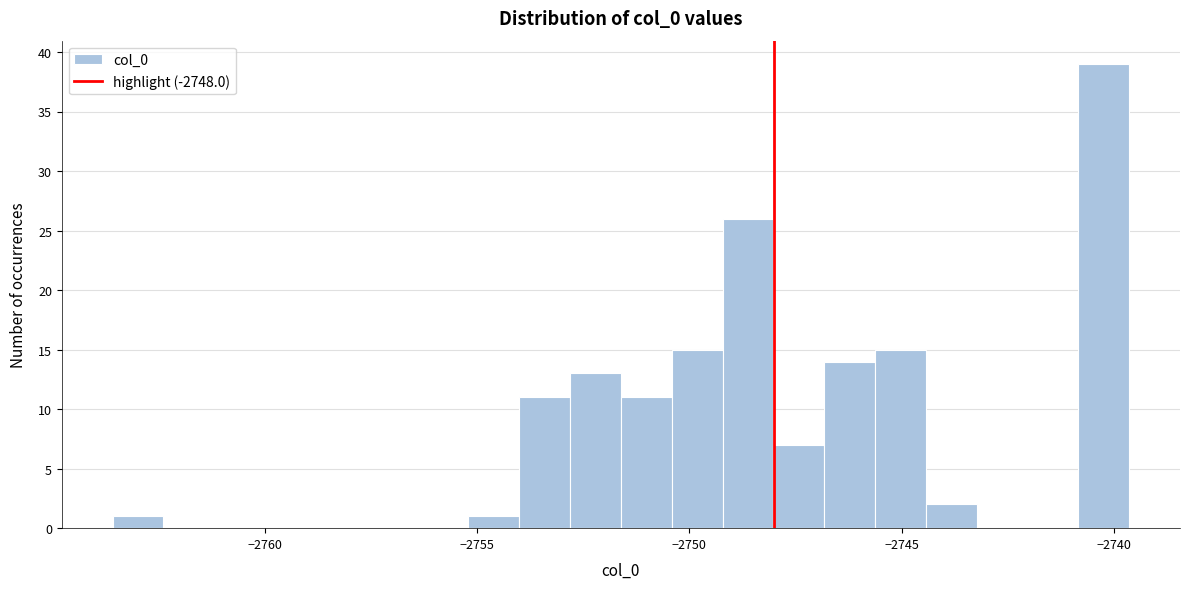

Read against the x-axis, roughly where is the centre of the tallest bar?

-2740.0